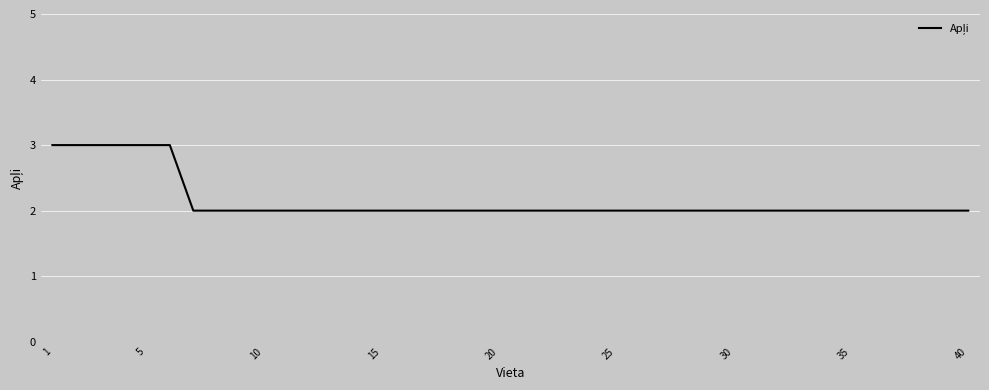

What is the greatest value displayed?

3